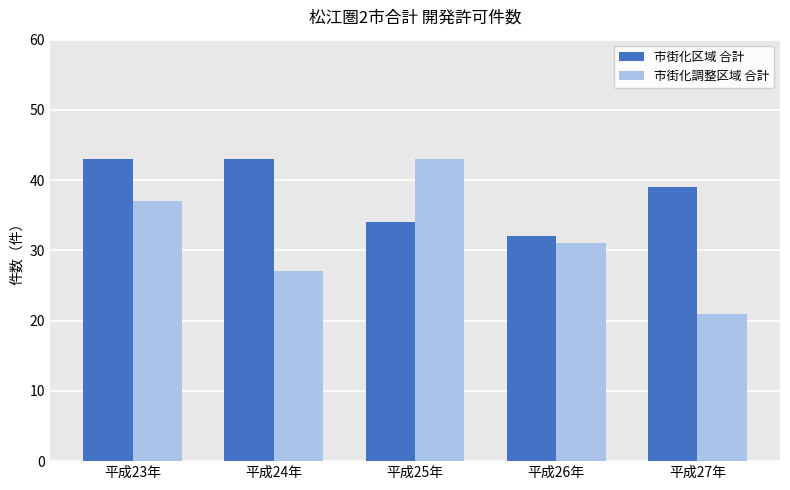

What is the sum of the 市街化区域 合計 values at 平成23年 and 平成24年?

86